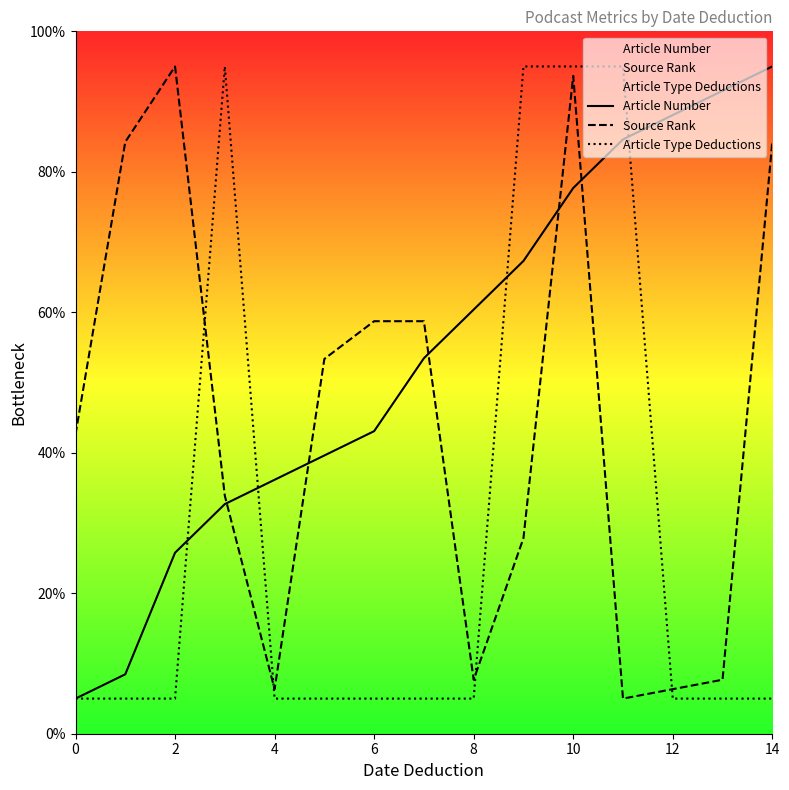

Does the chart have visible grid lines?

No